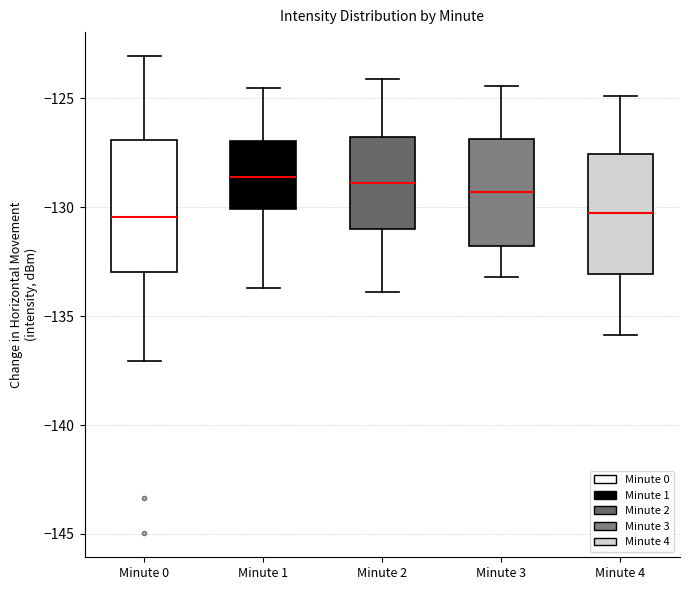

Where does the median line of the box for Minute 0 sit on the y-axis? The values are not printed on the chart, so give them approximately, as read against the axis.

-130.5